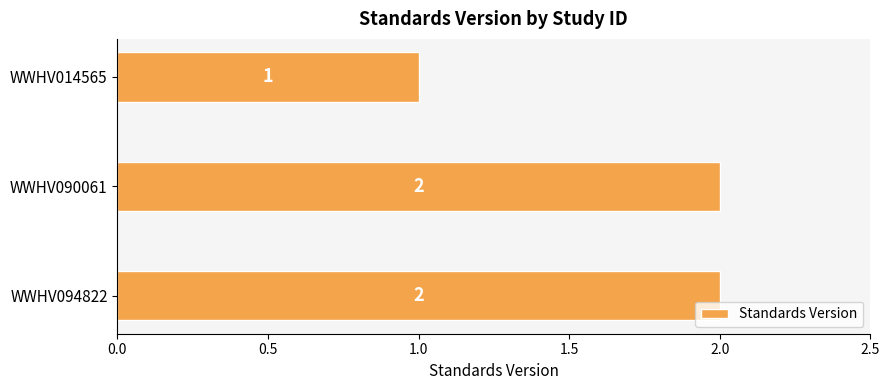

The value at WWHV014565 is 1. True or false?

True